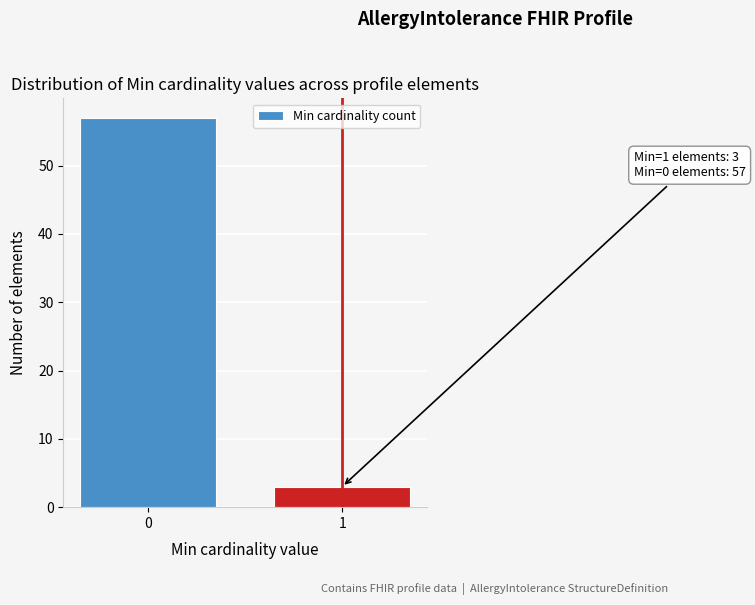

Reading right to left, what are all the values shown in this chart?

1=3	0=57